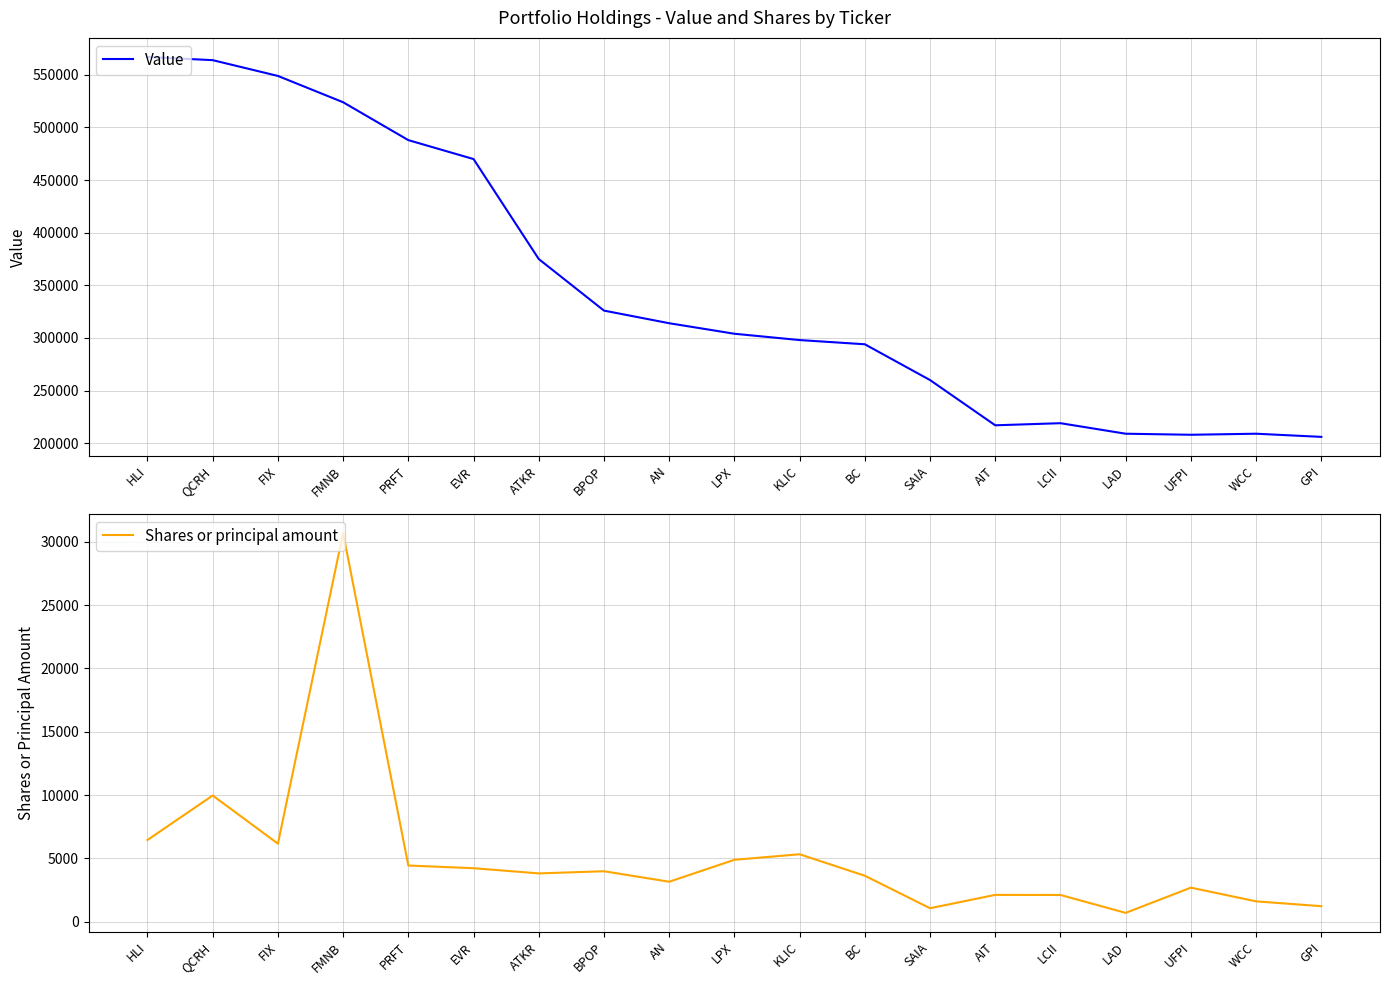

What are all the series names shown in the legend?

Value, Shares or principal amount